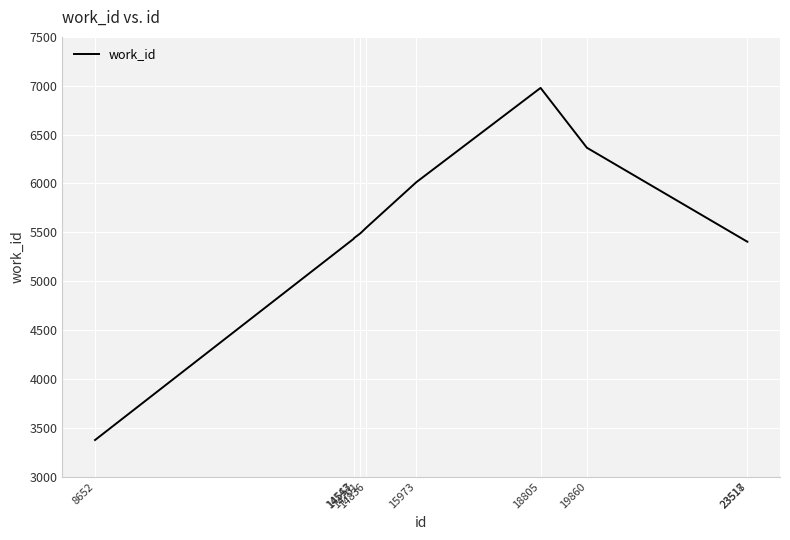

What value does the data have at 19860, to the nearest 100?

6400